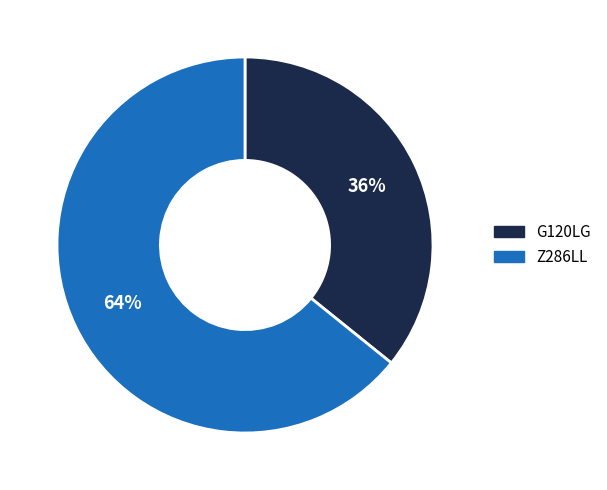

Count the number of slices in the pie.

2